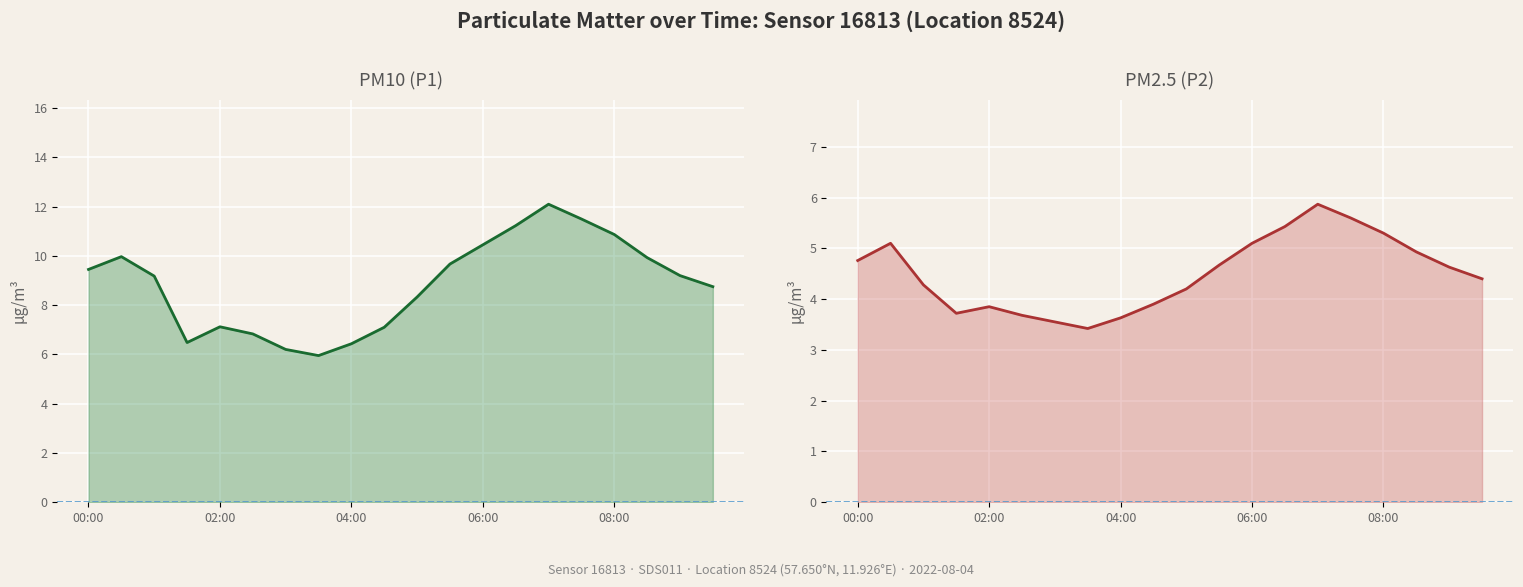

Is it true that P1 (PM10) equals 10.4 at 06:00?

True